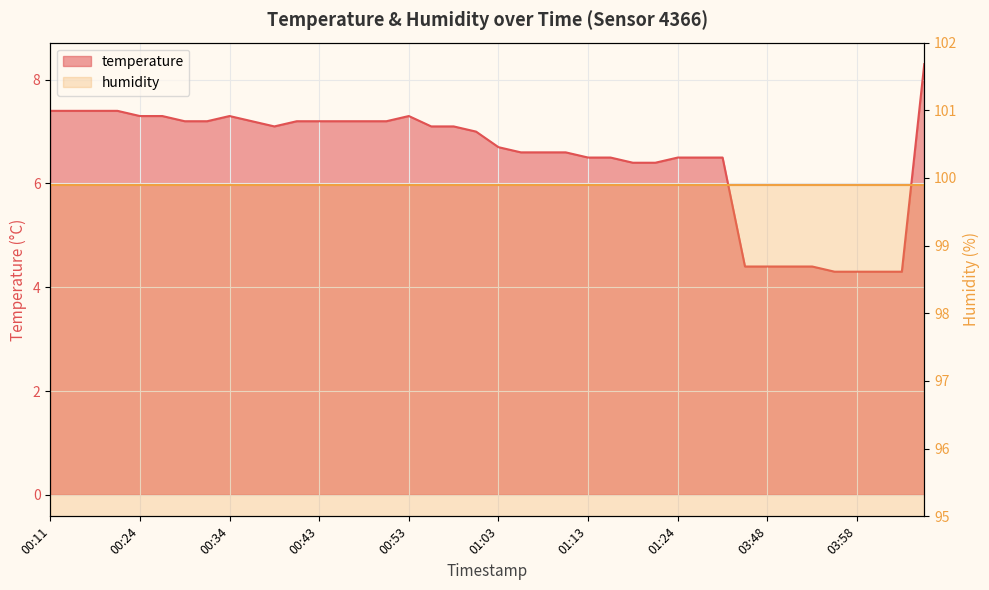

List the labels in order of value, smallest first.

03:56, 03:58, 04:01, 04:03, 03:46, 03:48, 03:51, 03:53, 01:18, 01:21, 01:13, 01:16, 01:24, 01:26, 01:29, 01:06, 01:08, 01:11, 01:03, 01:01, 00:38, 00:56, 00:58, 00:29, 00:31, 00:36, 00:41, 00:43, 00:46, 00:48, 00:51, 00:24, 00:26, 00:34, 00:53, 00:11, 00:13, 00:15, 00:18, 12:40